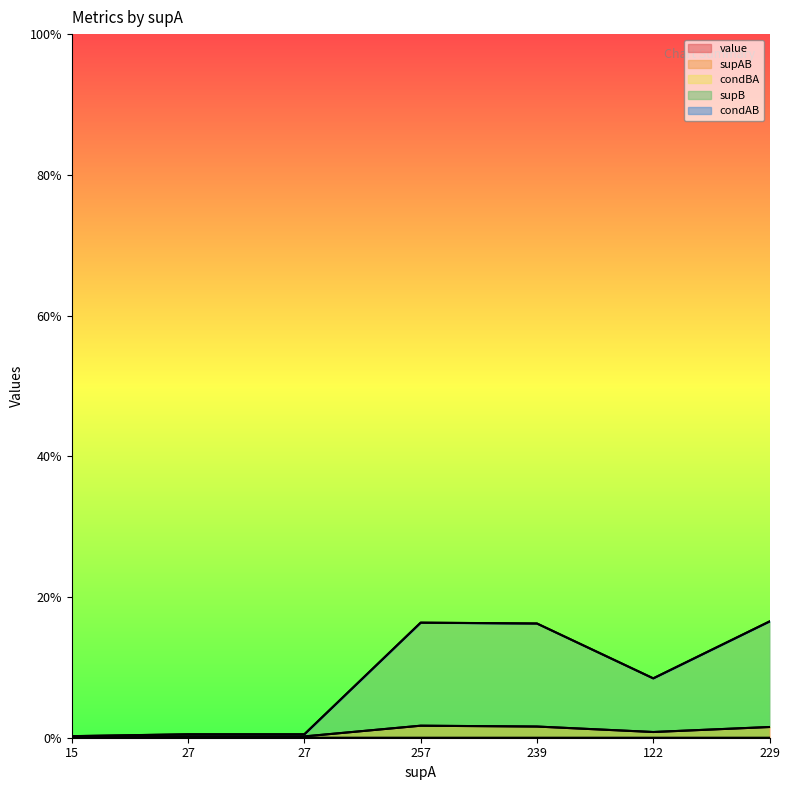

Which series has the largest total across all categories?

supB